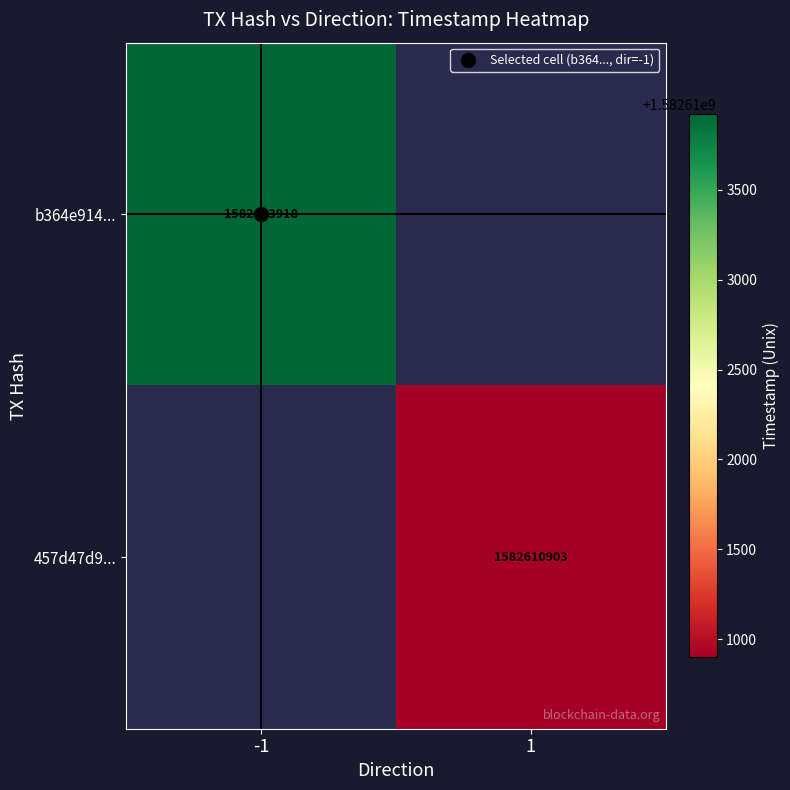

What is the smallest value displayed?

1582610903.0